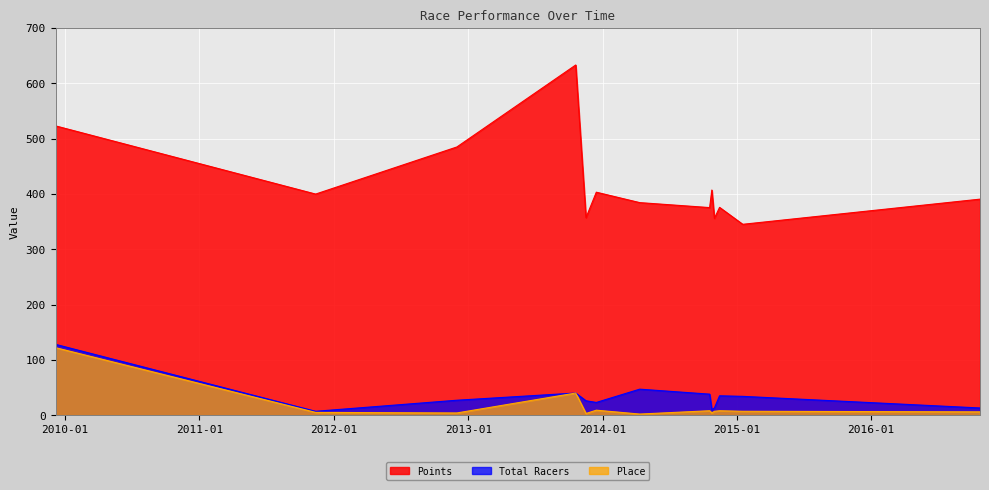

Reading left to right, what are all the values shown in this chart?

Points: 2009-12-6=523.0	2011-11-13=399.7	2012-12-1=484.8	2013-10-20=633.0	2013-11-17=357.0	2013-12-15=403.1	2014-04-12=384.2	2014-10-19=375.2	2014-10-25=407.0	2014-11-1=355.8	2014-11-15=375.6	2015-01-17=345.0	2016-10-23=390.5
Total Racers: 2009-12-6=128.0	2011-11-13=7.0	2012-12-1=27.0	2013-10-20=40.0	2013-11-17=26.0	2013-12-15=23.0	2014-04-12=47.0	2014-10-19=38.0	2014-10-25=10.0	2014-11-1=13.0	2014-11-15=35.0	2015-01-17=34.0	2016-10-23=13.0
Place: 2009-12-6=122.0	2011-11-13=5.0	2012-12-1=4.0	2013-10-20=40.0	2013-11-17=3.0	2013-12-15=9.0	2014-04-12=2.0	2014-10-19=8.0	2014-10-25=4.0	2014-11-1=7.0	2014-11-15=8.0	2015-01-17=7.0	2016-10-23=6.0